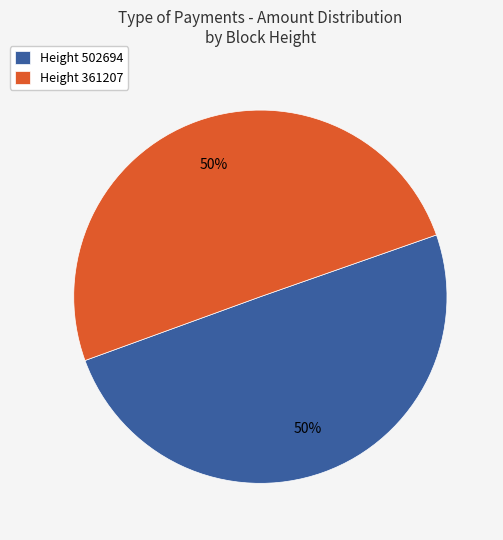

Combined, do Height 361207 and Height 502694 account for over 50%?

Yes